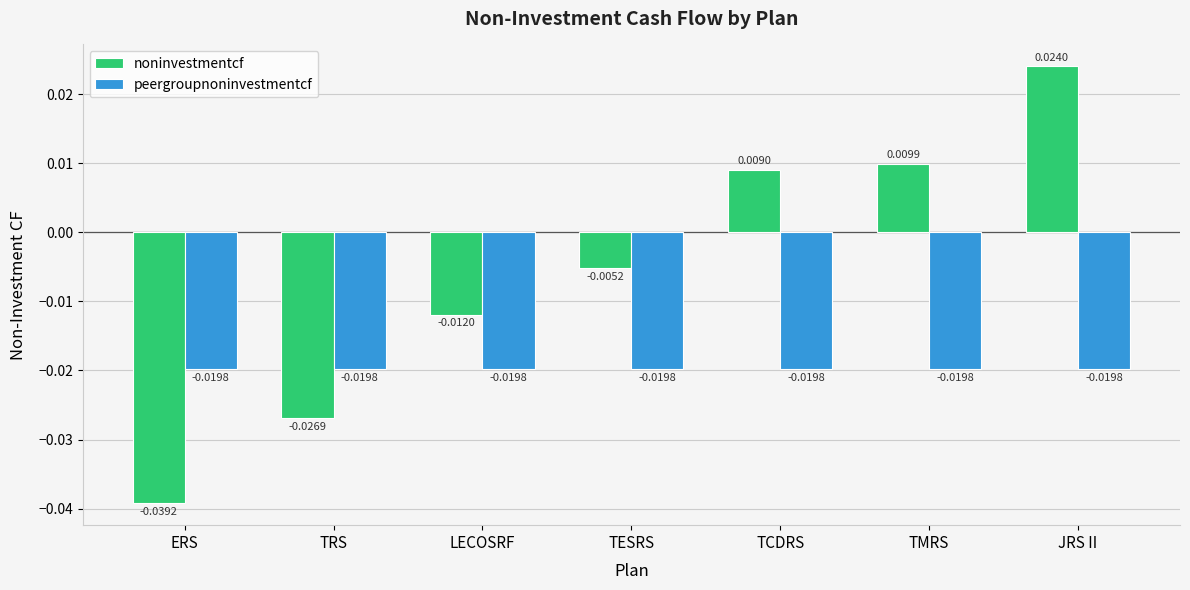

Which series has the largest total across all categories?

noninvestmentcf